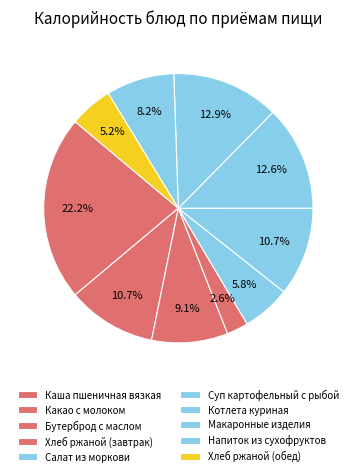

Count the number of slices in the pie.

10